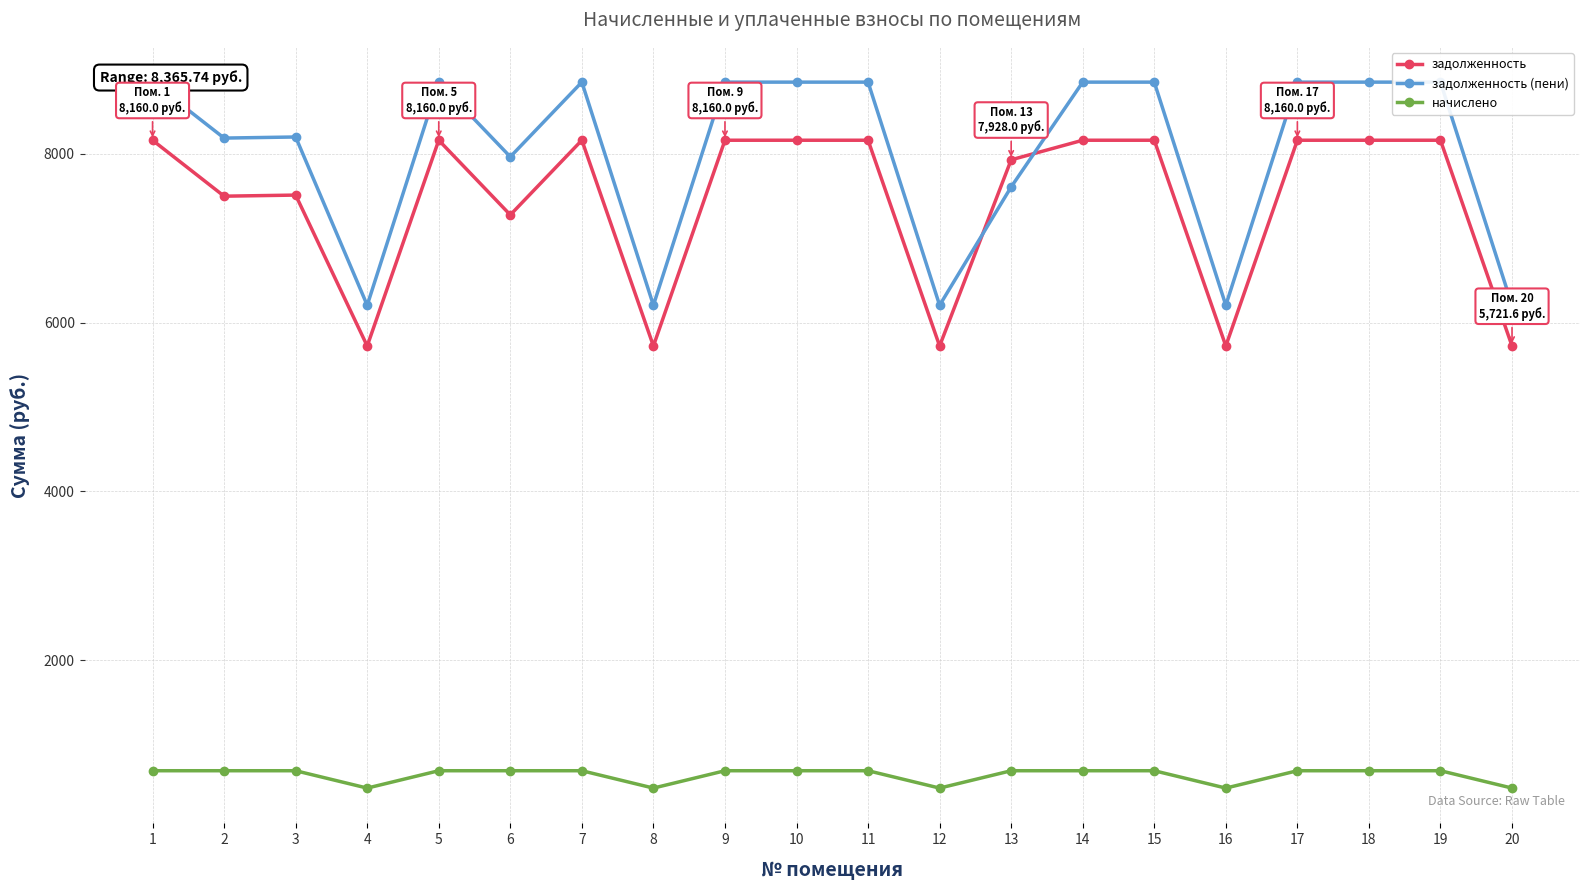

What is the total value across all series at 6?

15927.0